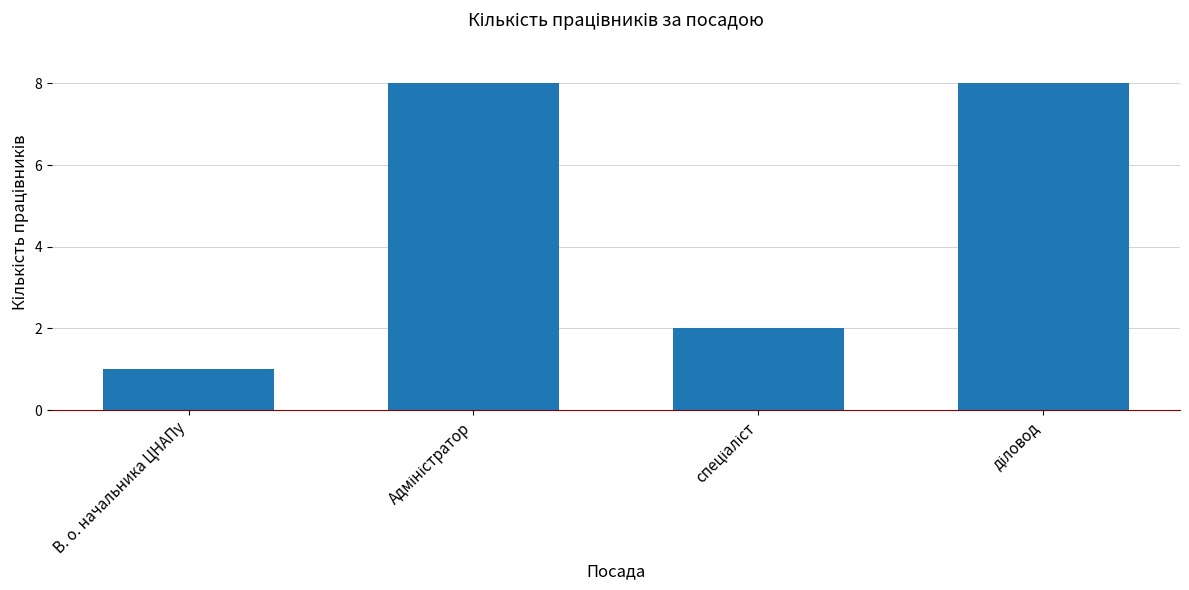

What is the value of the 4th bar from the left?

8